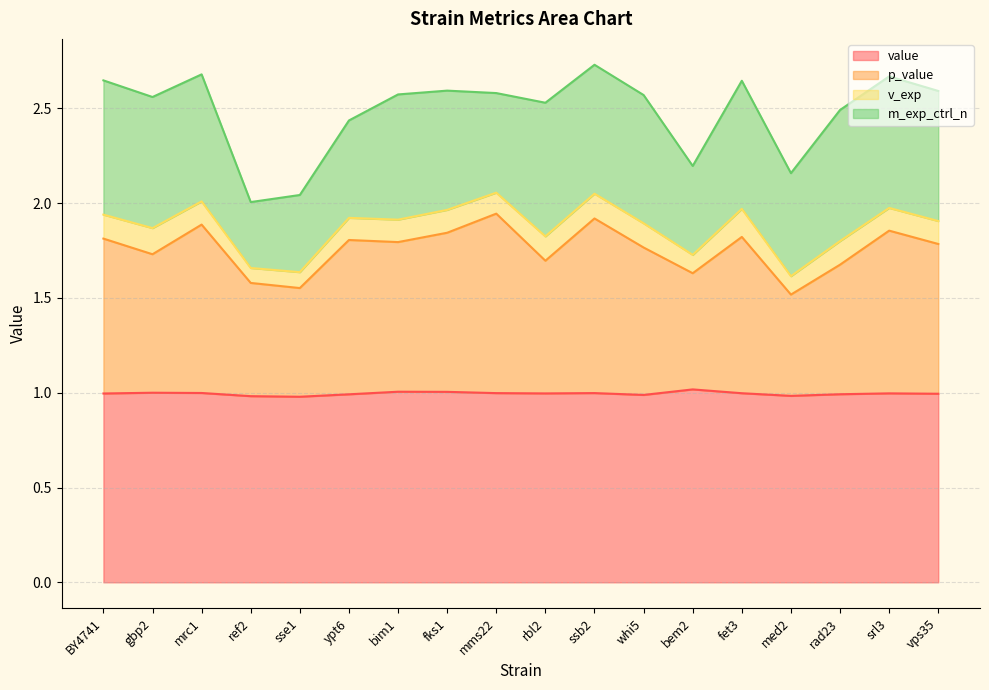

What is the total value across all series at ref2?

2.0